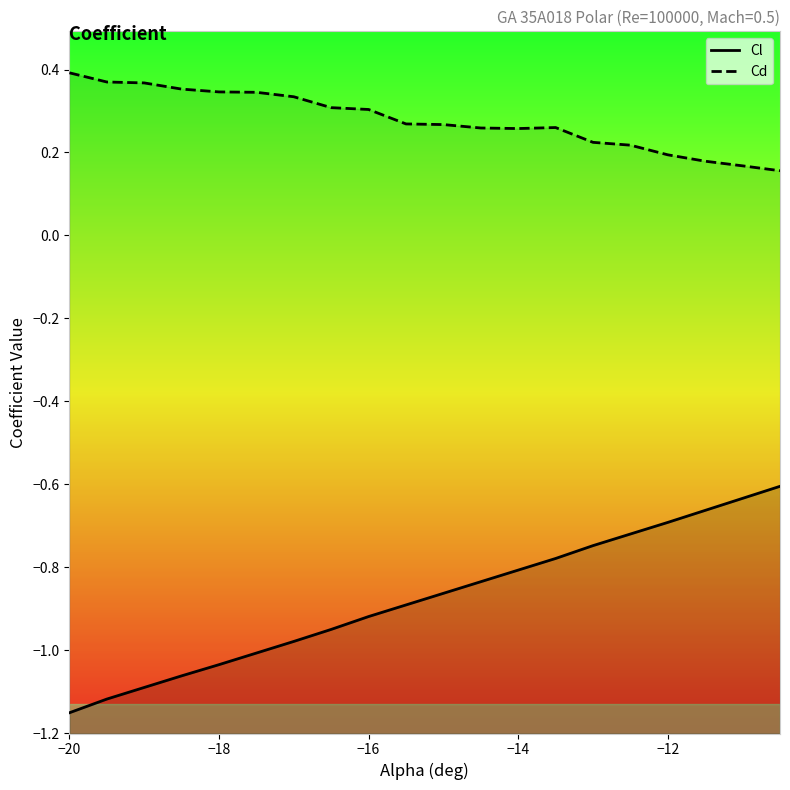

Which series has the widest spread of values?

Cl